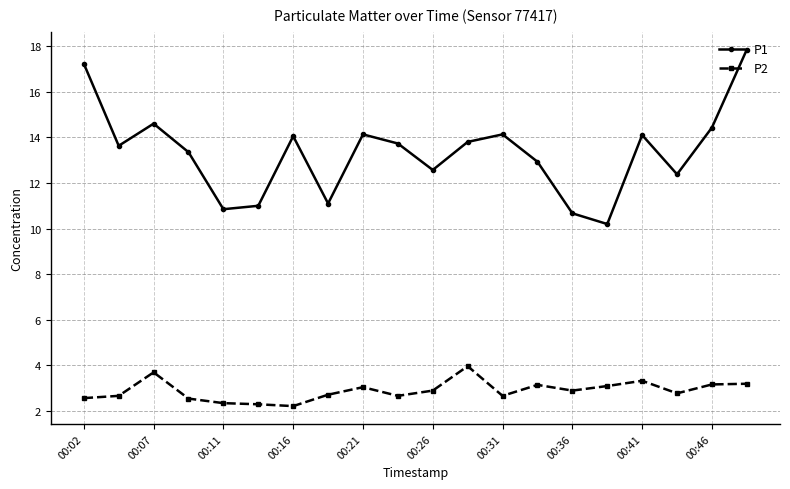

True or false: P1 and P2 cross at least once.

False